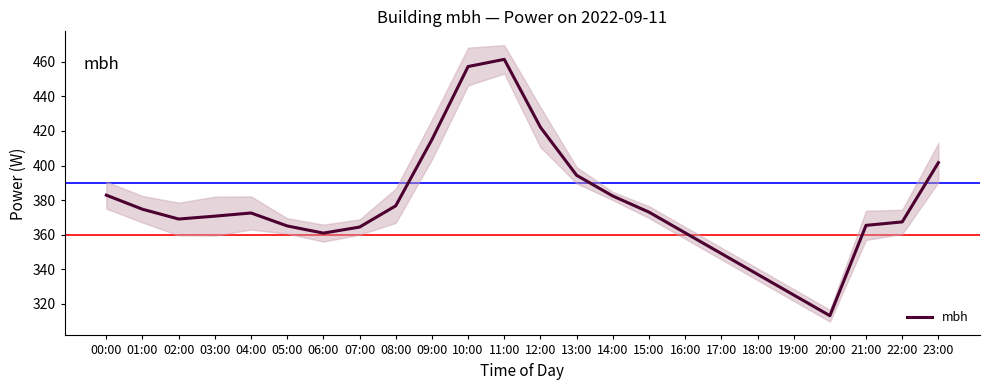

Rank the categories by value from lowest to highest.

20:00, 19:00, 18:00, 17:00, 06:00, 16:00, 07:00, 05:00, 21:00, 22:00, 02:00, 03:00, 04:00, 15:00, 01:00, 08:00, 14:00, 00:00, 13:00, 23:00, 09:00, 12:00, 10:00, 11:00